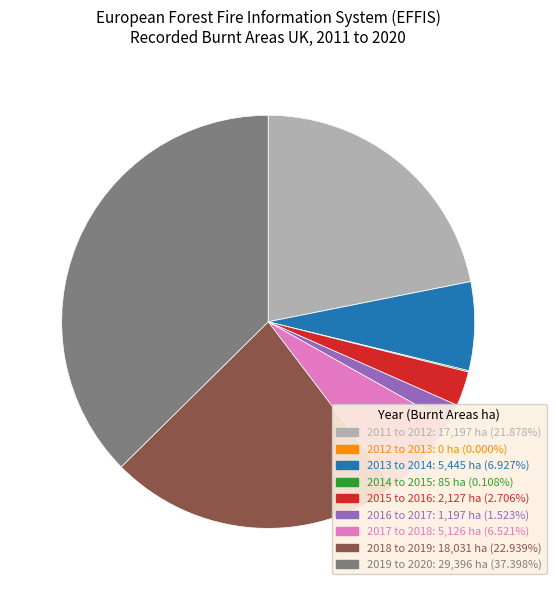

Between 2019 to 2020 and 2016 to 2017, which is larger?

2019 to 2020